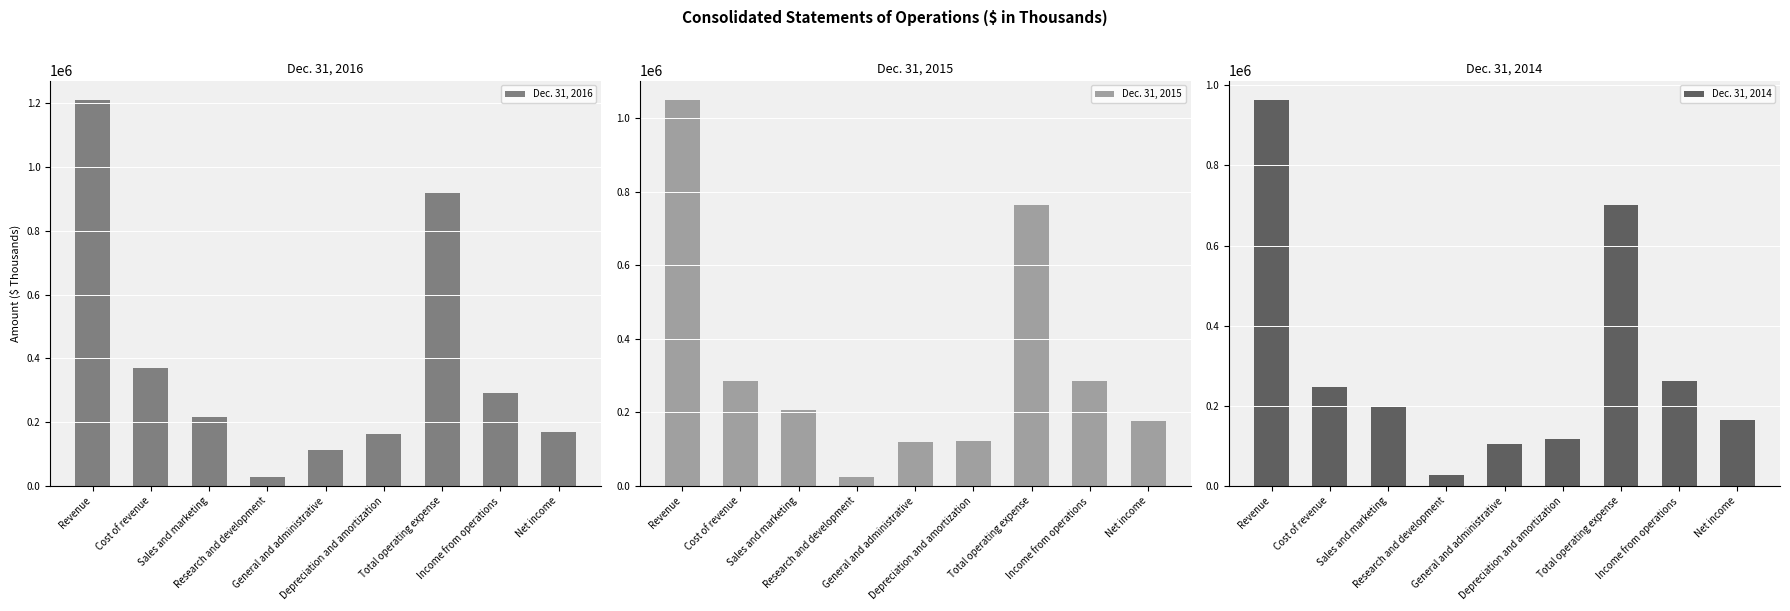

What is the value of the Dec. 31, 2016 bar at the 5th from the left?

111694